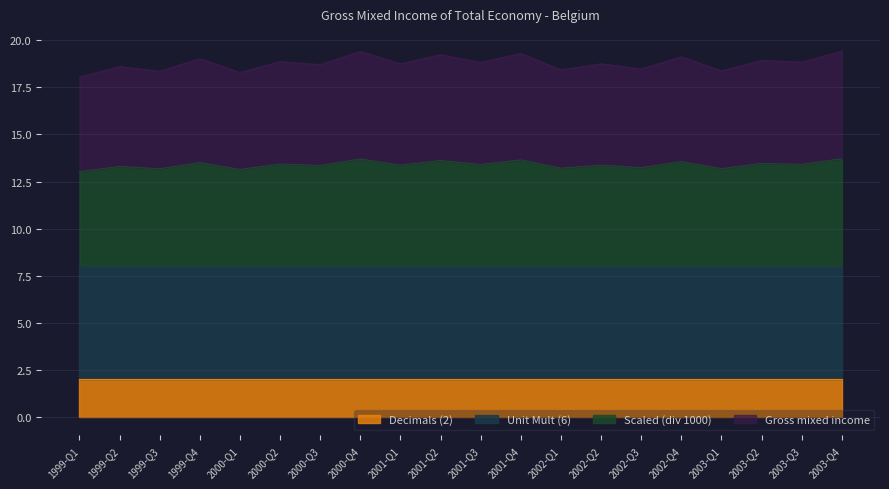

Where is the first local maximum for Gross mixed income?

1999-Q2